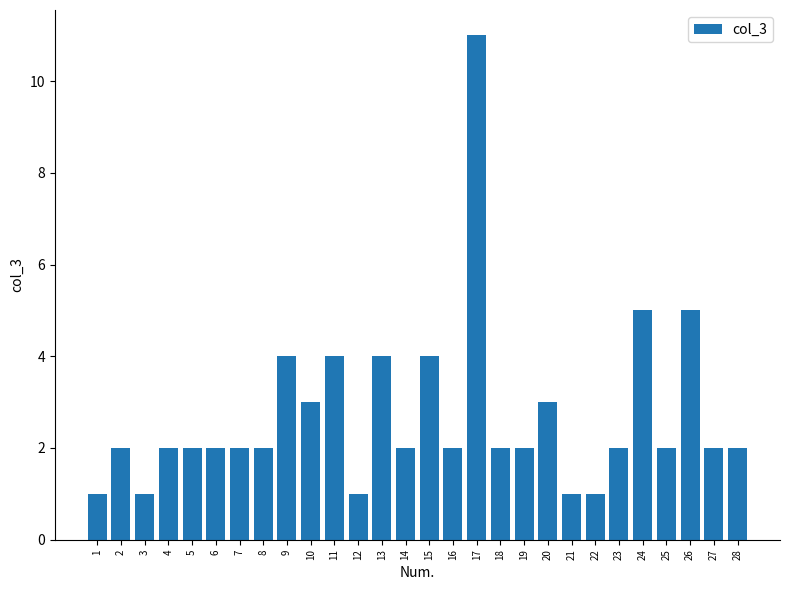

What is the minimum value shown in the chart?

1